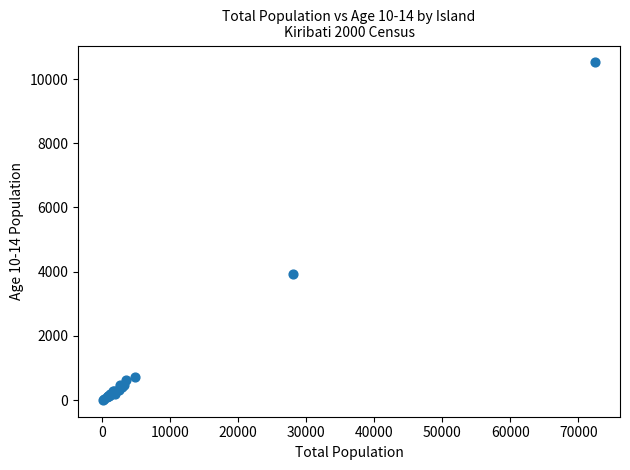

What Y value in the scatter plot is closest to 5262?

3933